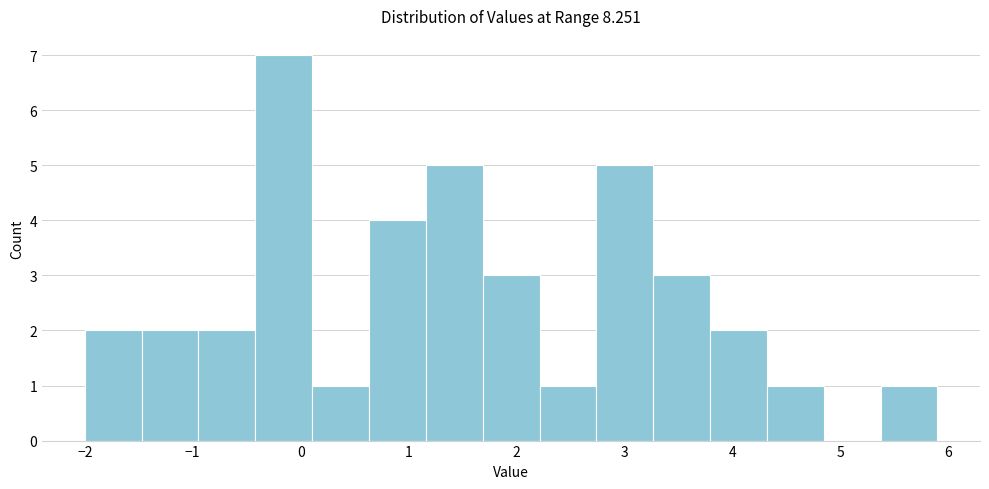

What is the height of the bar covering 5.4 to 5.9 on the x-axis? Neither the bar edges nor the heights are printed on the chart, so give them approximately, as read against the axes.

1